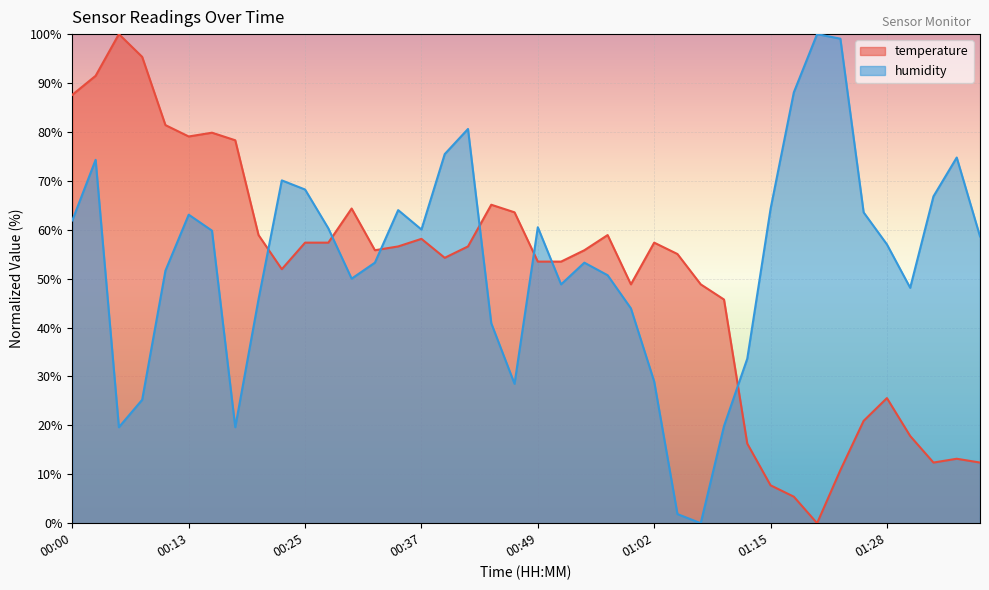

Is the value of humidity at 00:49 greater than the value of temperature at 00:15?

No